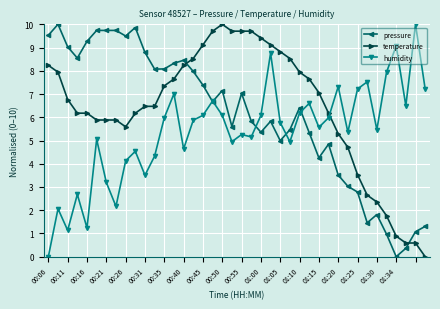

True or false: humidity and temperature cross at least once.

True